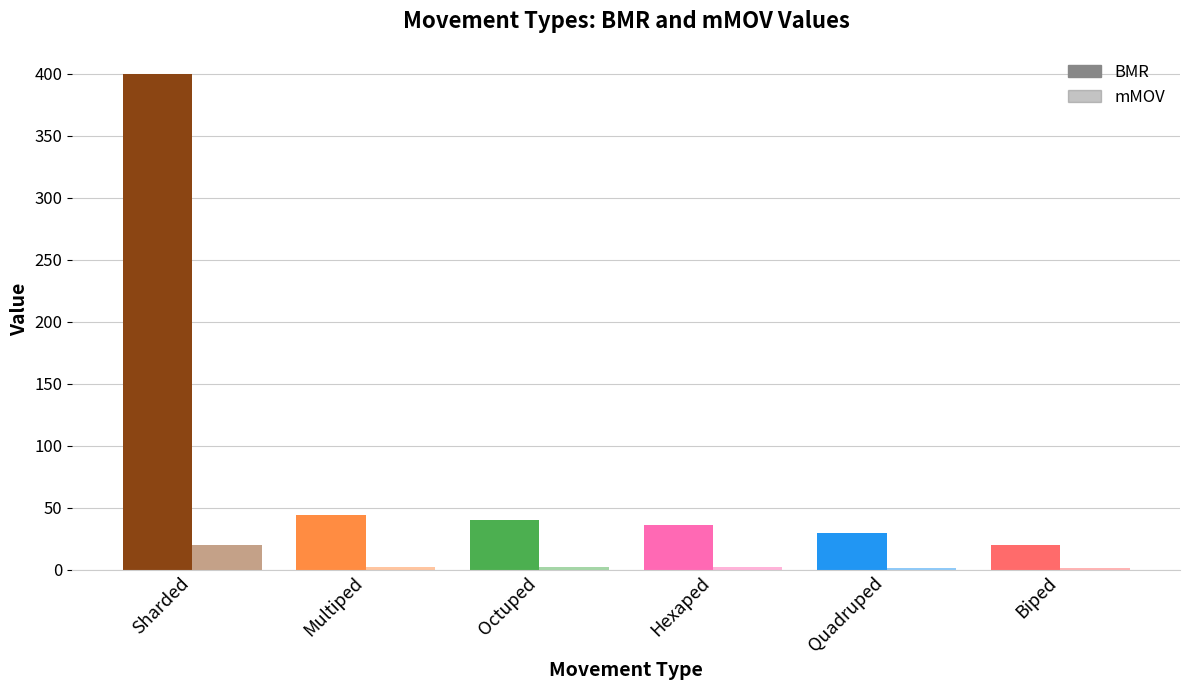

At which label does BMR reach its minimum?

Biped